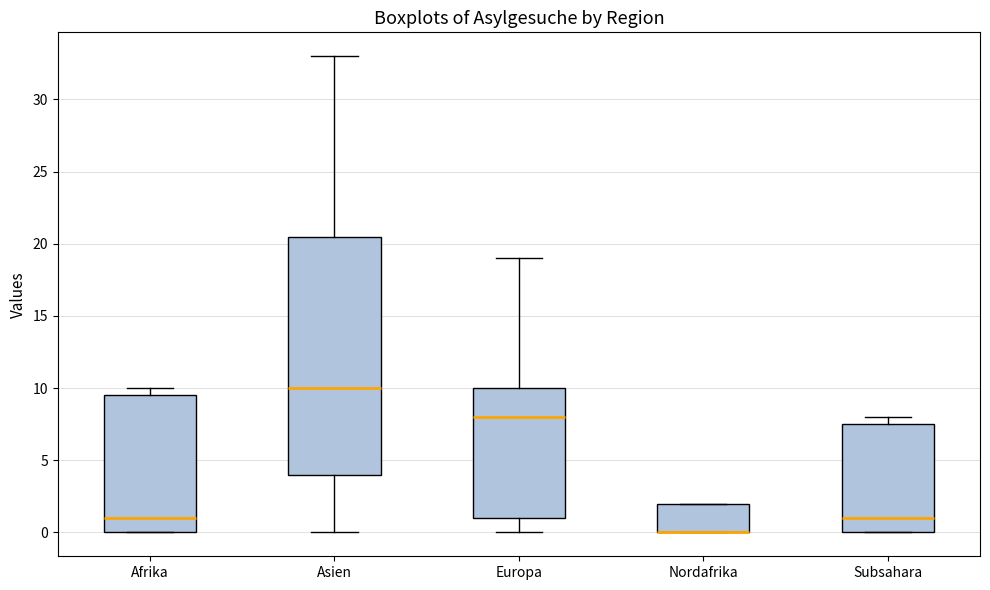

Reading left to right, transcribe this box plot: for each box, give where its median line is, the range the box spans, and where its two whiskers end, as read against the y-axis. The values are not printed on the chart, so give them approximately, as read against the axis.

Afrika: median 1.0, box 0.0 to 9.5, whiskers 0.0 to 10.0
Asien: median 10.0, box 4.0 to 20.5, whiskers 0.0 to 33.0
Europa: median 8.0, box 1.0 to 10.0, whiskers 0.0 to 19.0
Nordafrika: median 0.0 (drawn on the box's lower edge), box 0.0 to 2.0, whiskers 0.0 to 2.0
Subsahara: median 1.0, box 0.0 to 7.5, whiskers 0.0 to 8.0